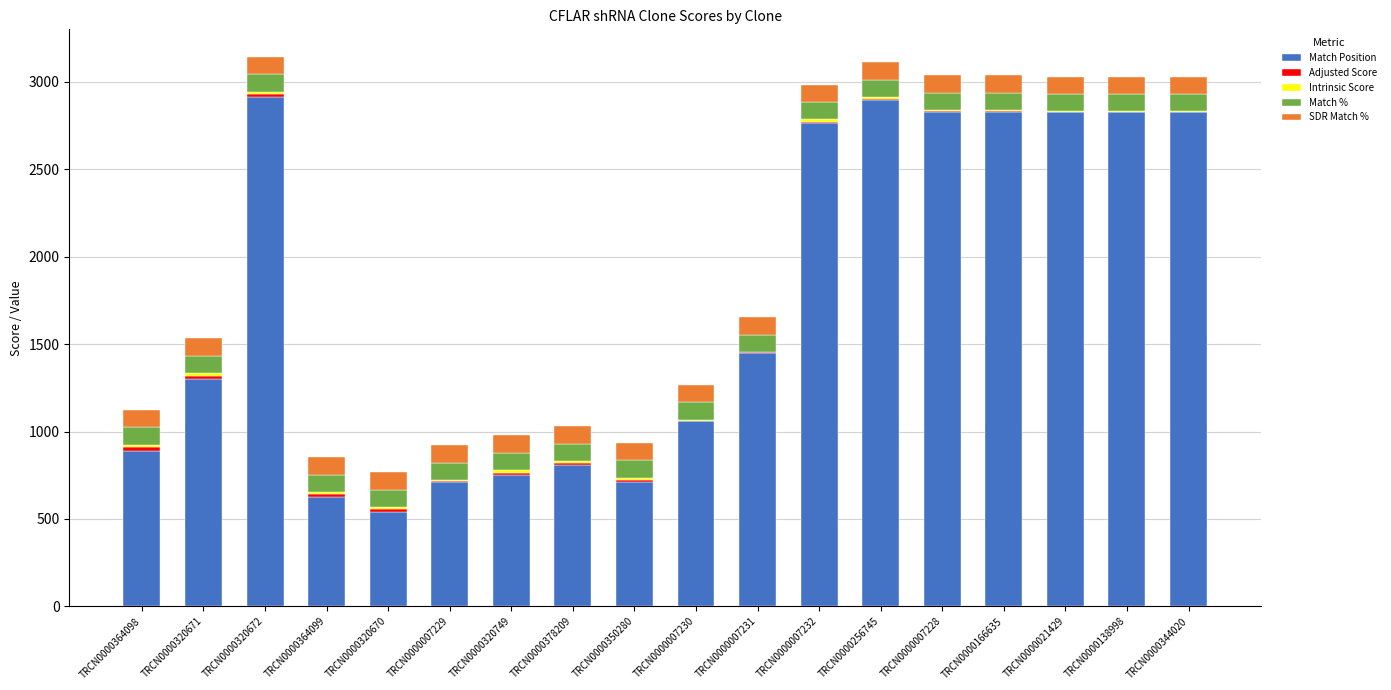

What is the highest value of the Match Position series?

2912.0